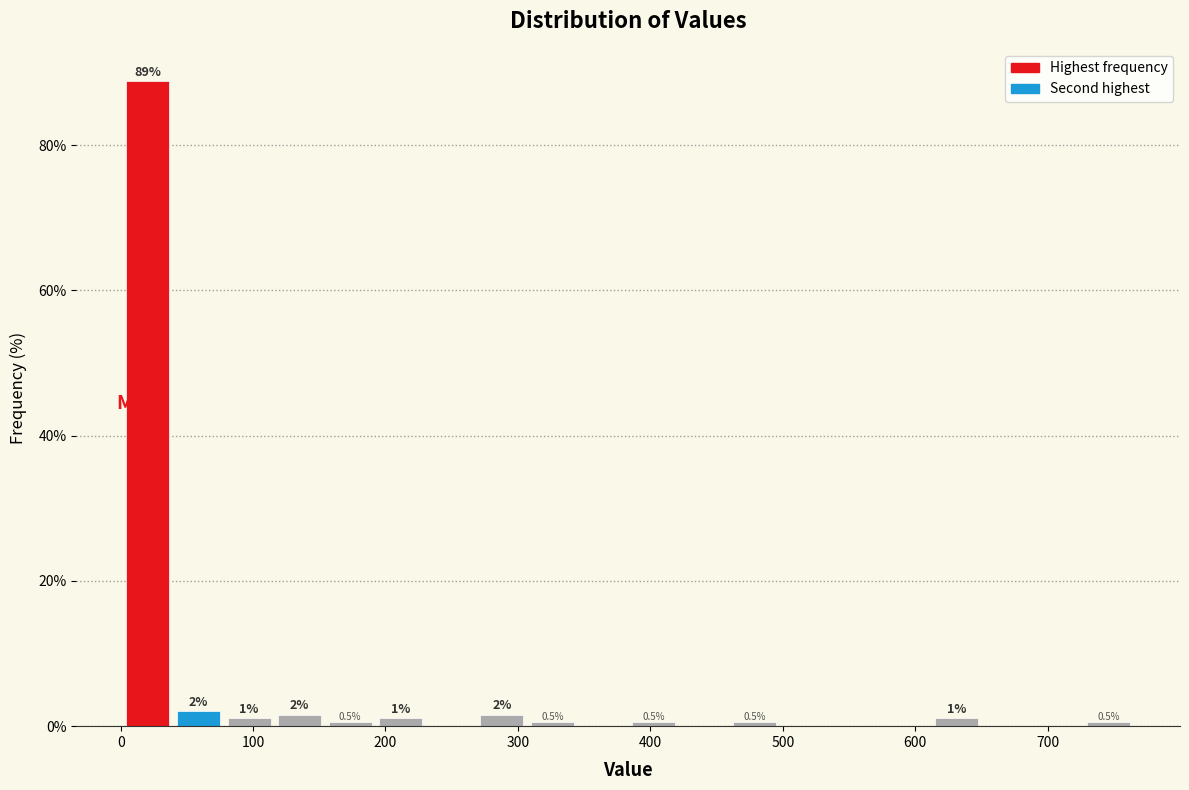

Read against the x-axis, roughly where is the centre of the tallest bar?

20